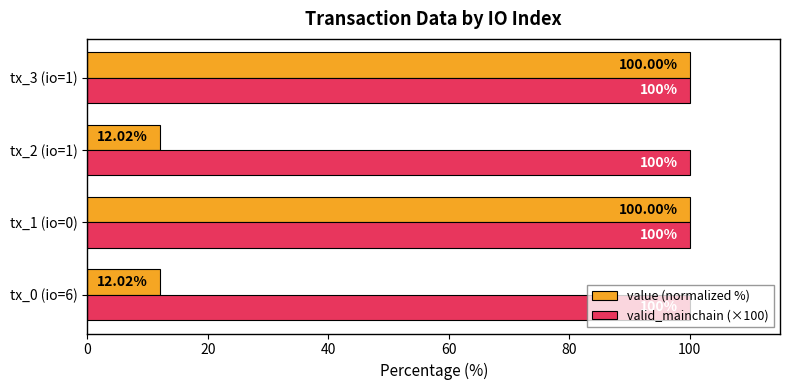

What are all the series names shown in the legend?

value (normalized %), valid_mainchain (×100)